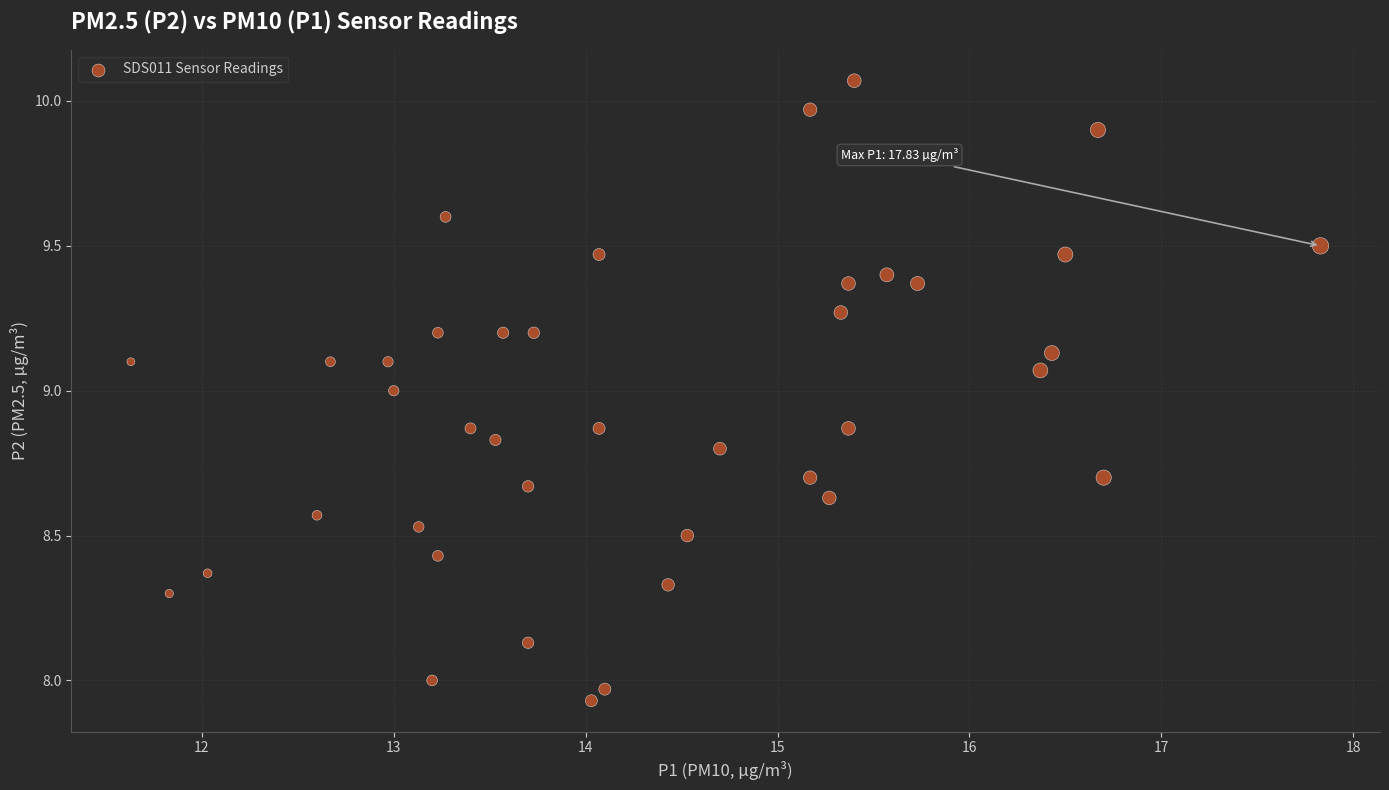

What is the range of X values (max minus min)?

6.2